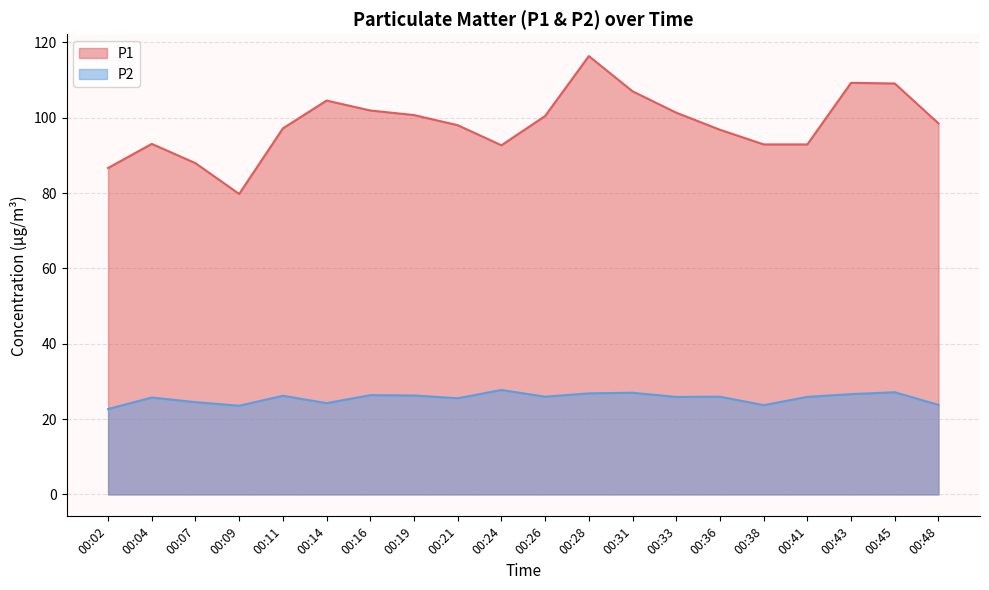

Rank the series by their average value, from lowest to highest.

P2, P1